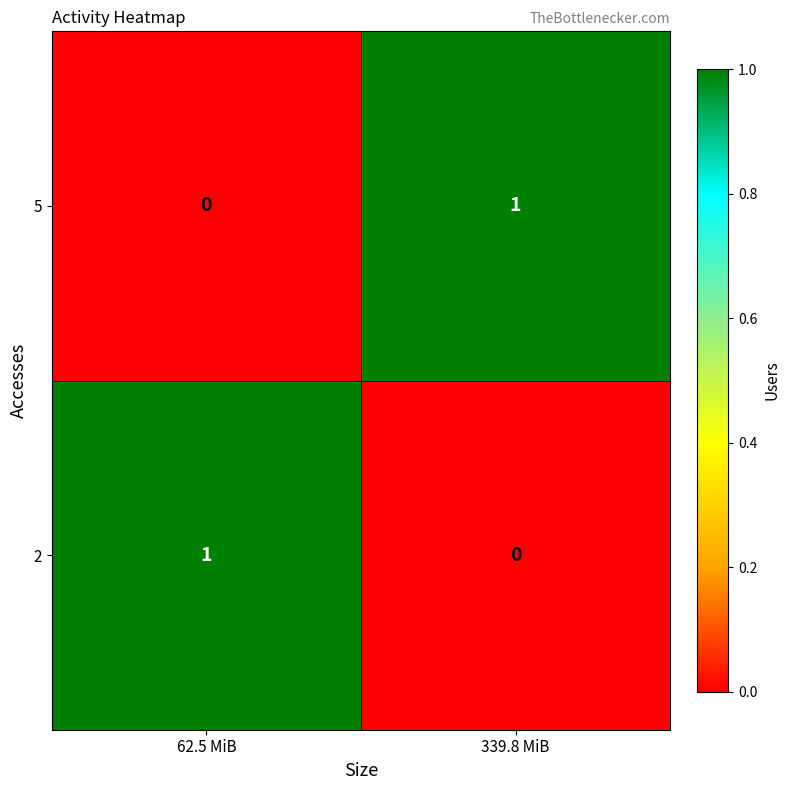

Is it true that 5 equals 0 at 62.5 MiB?

True